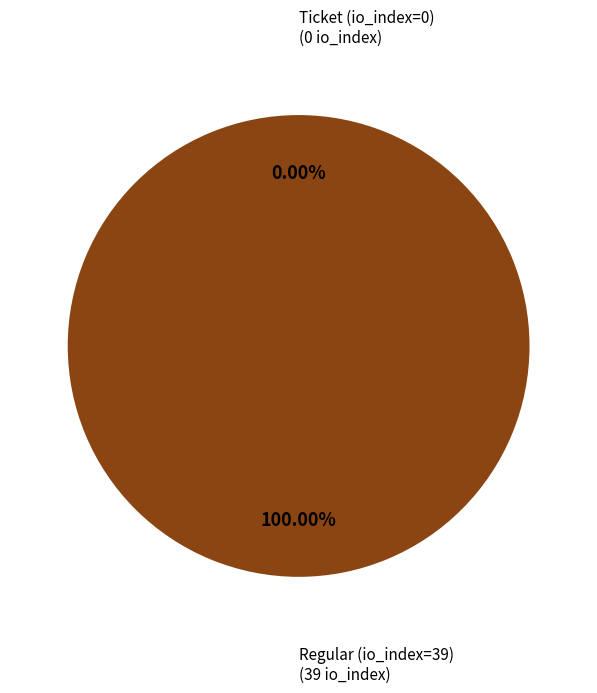

To the nearest percent, what is the average slice percentage?

50%